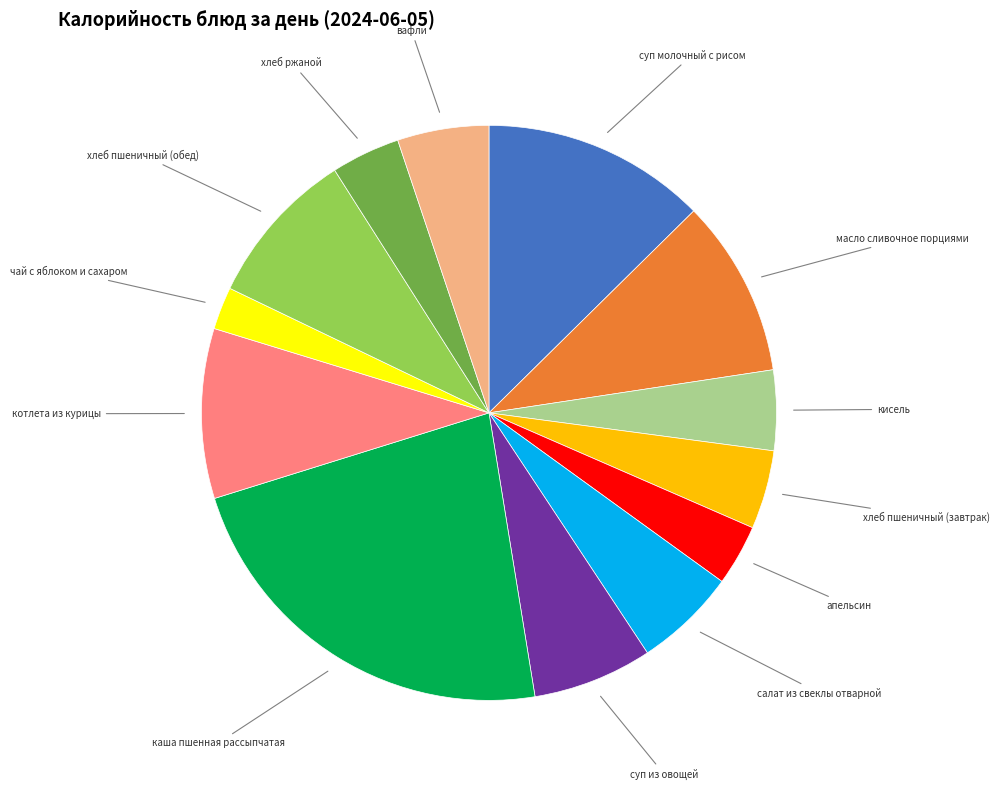

Count the number of slices in the pie.

13